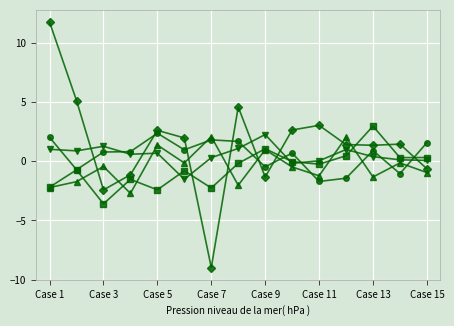

What is the smallest value displayed?

-9.0